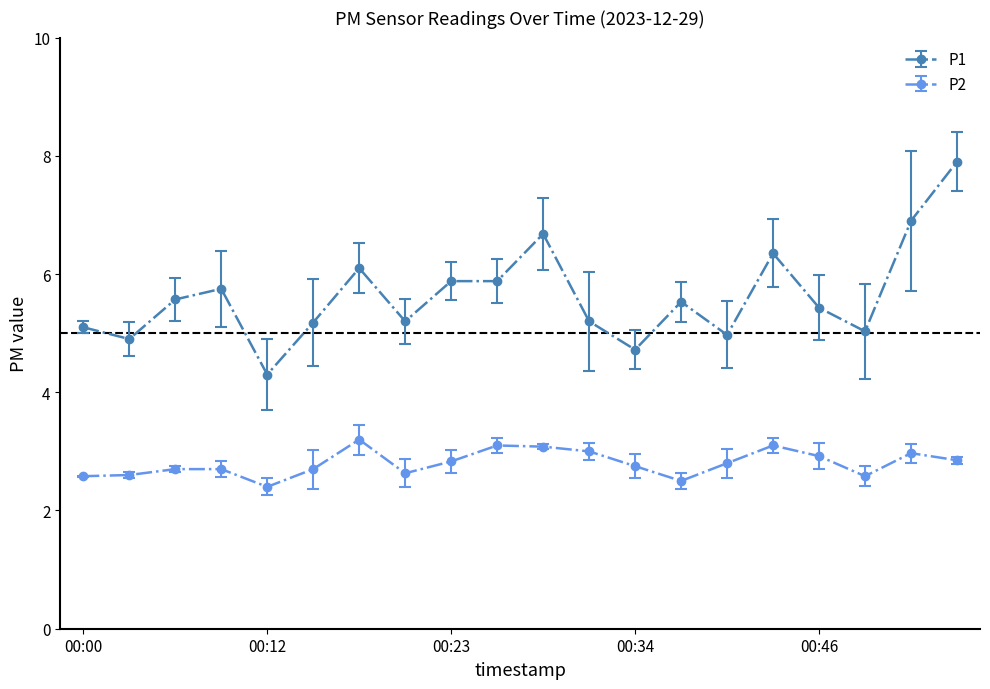

What is the greatest value displayed?

7.9